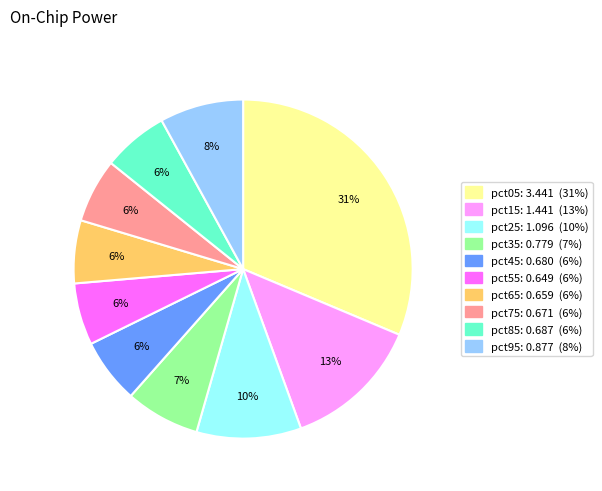

What percentage is the pct45 slice, to the nearest percent?

6%